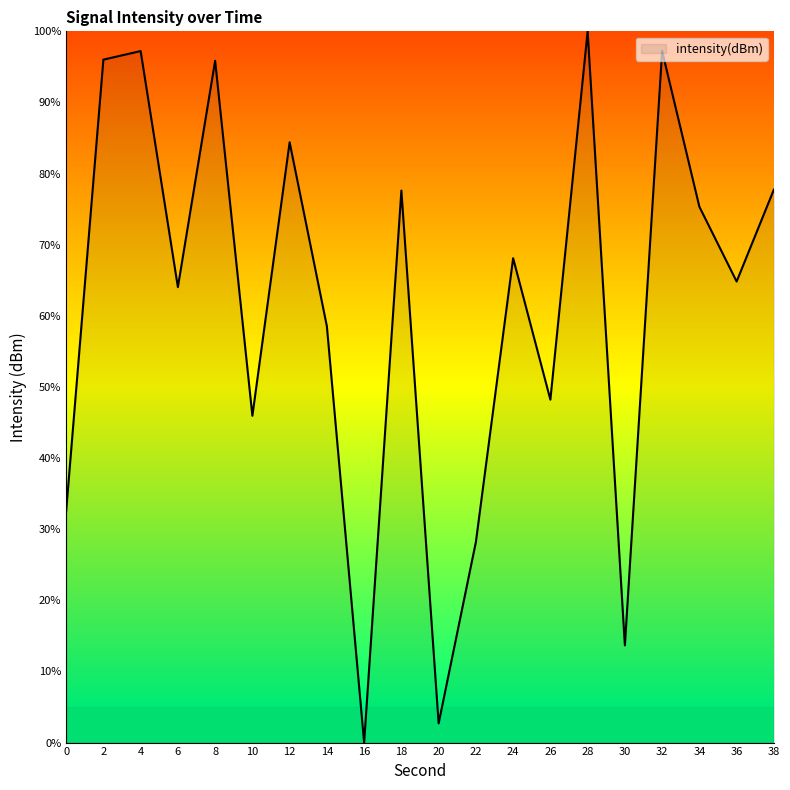

Between 38 and 30, which is larger?

38